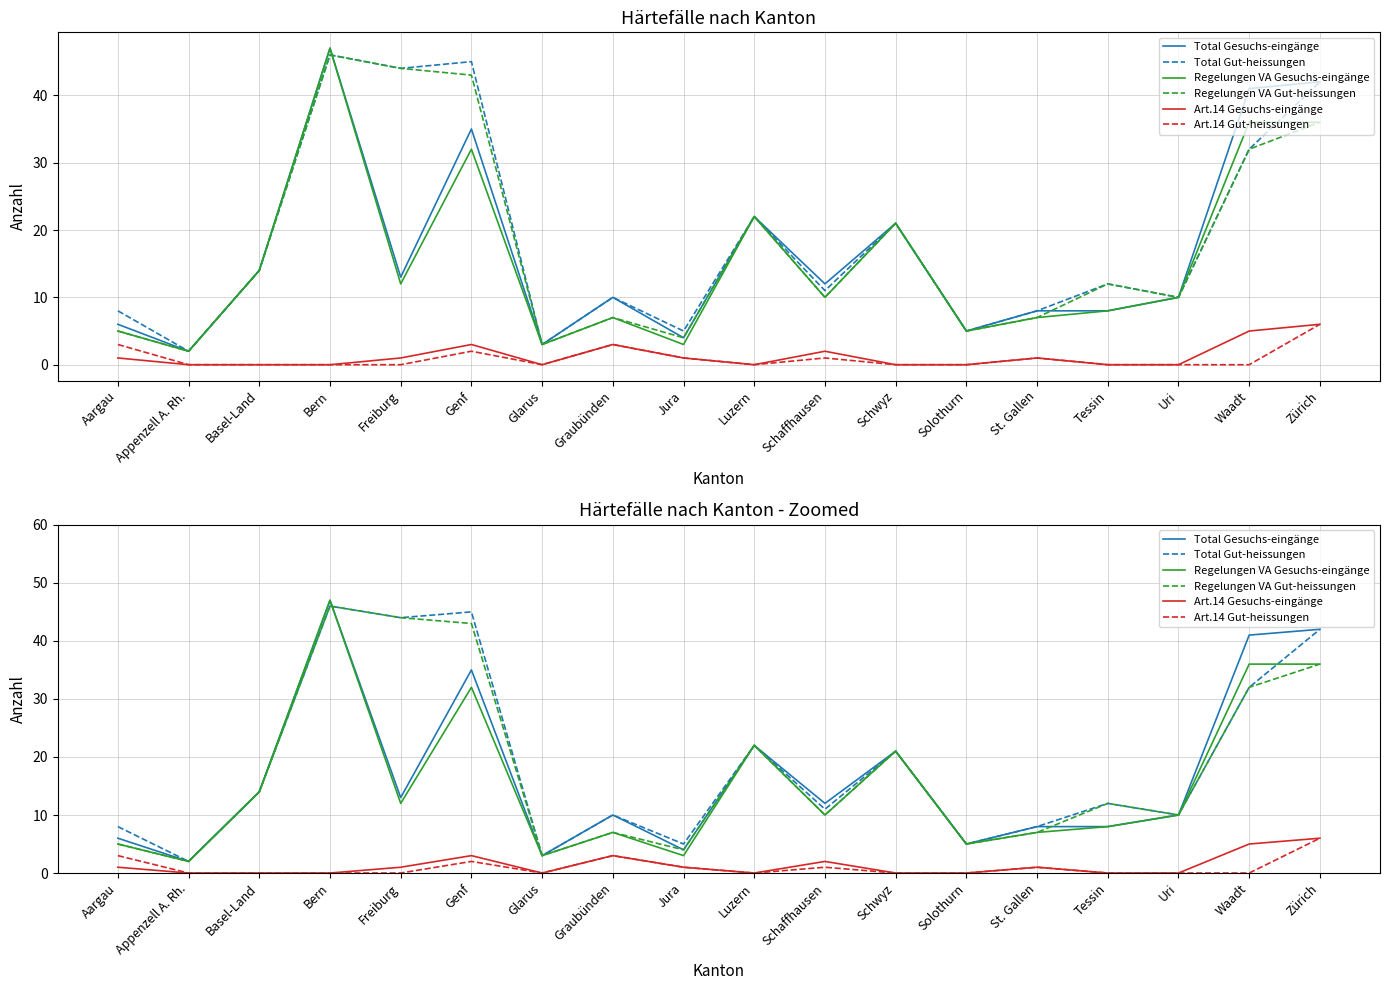

What is the difference between the Total Gesuchs-eingänge values at Aargau and Appenzell A. Rh.?

4